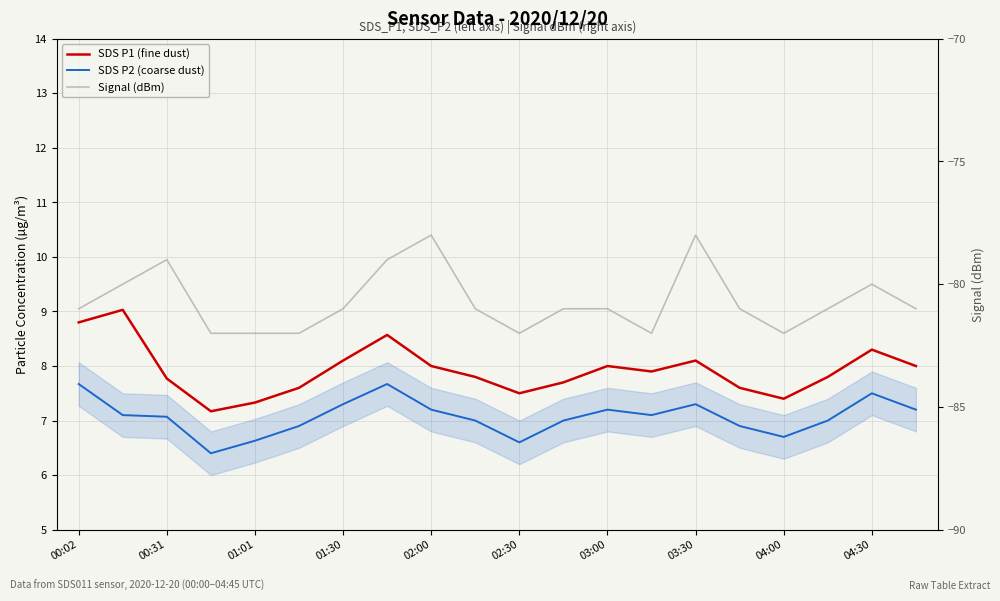

Is the value of Signal (dBm) at 01:01 greater than the value of SDS P2 (coarse dust) at 03:30?

No